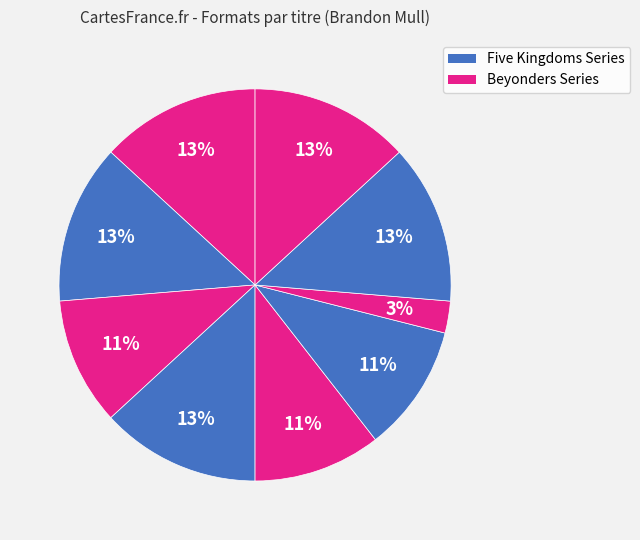

How many slices are in this pie chart?

9